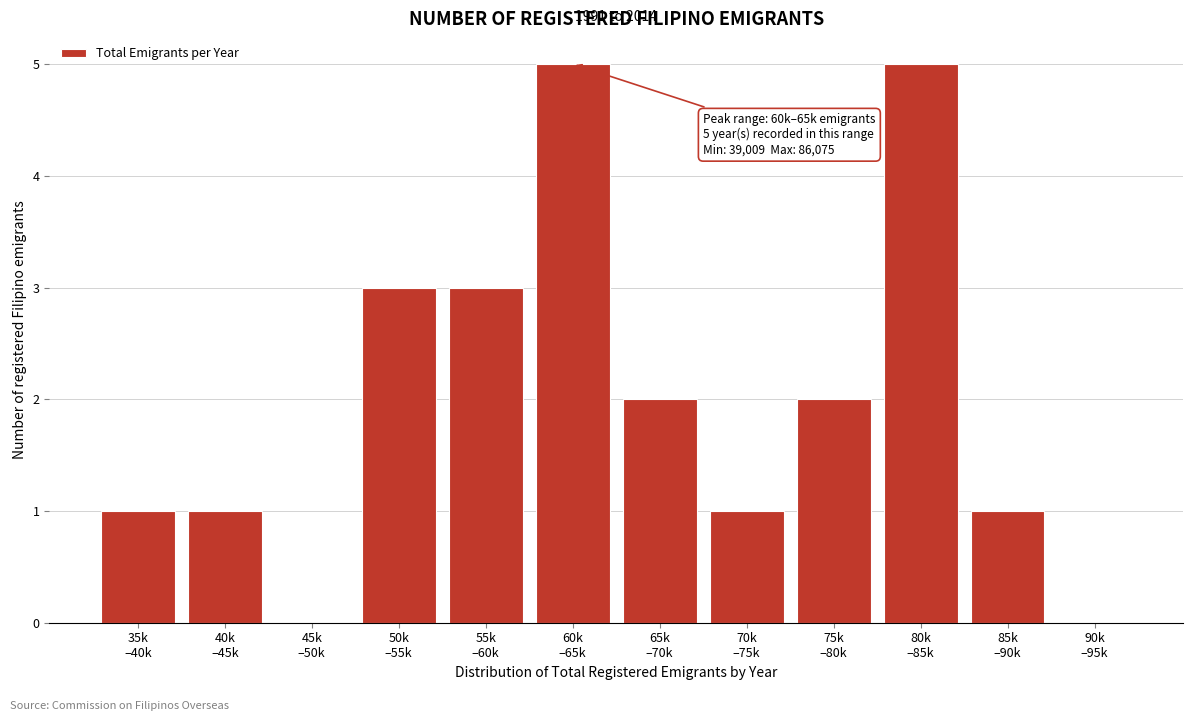

What is the greatest value displayed?

5